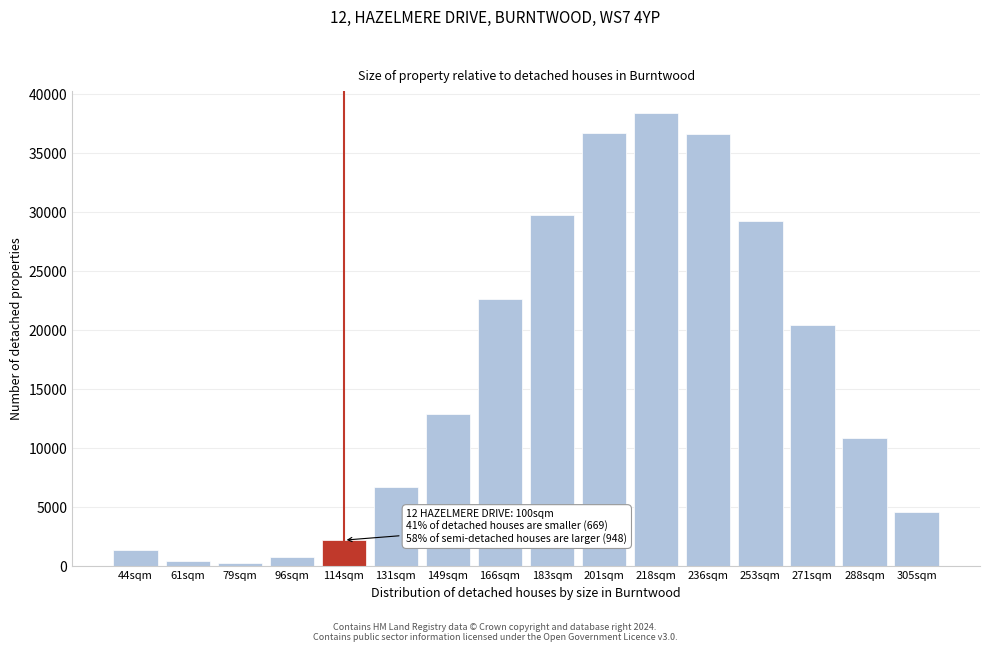

The value at 305sqm is 4518. True or false?

True